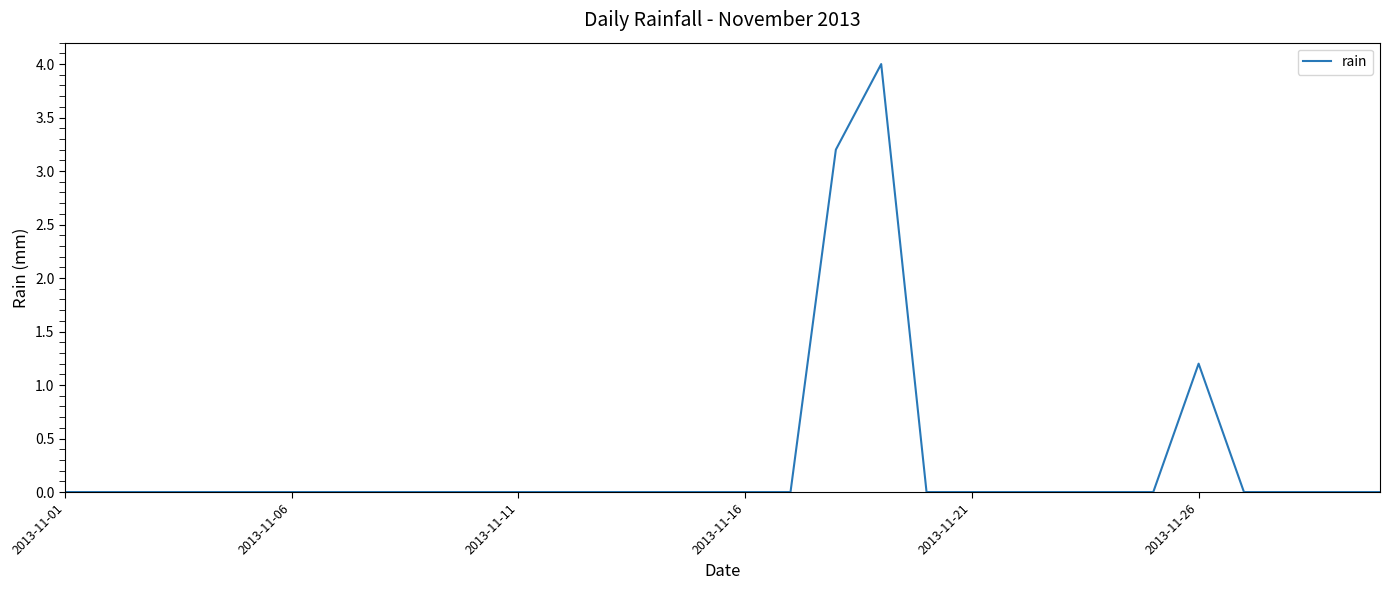

What is the greatest value displayed?

4.0